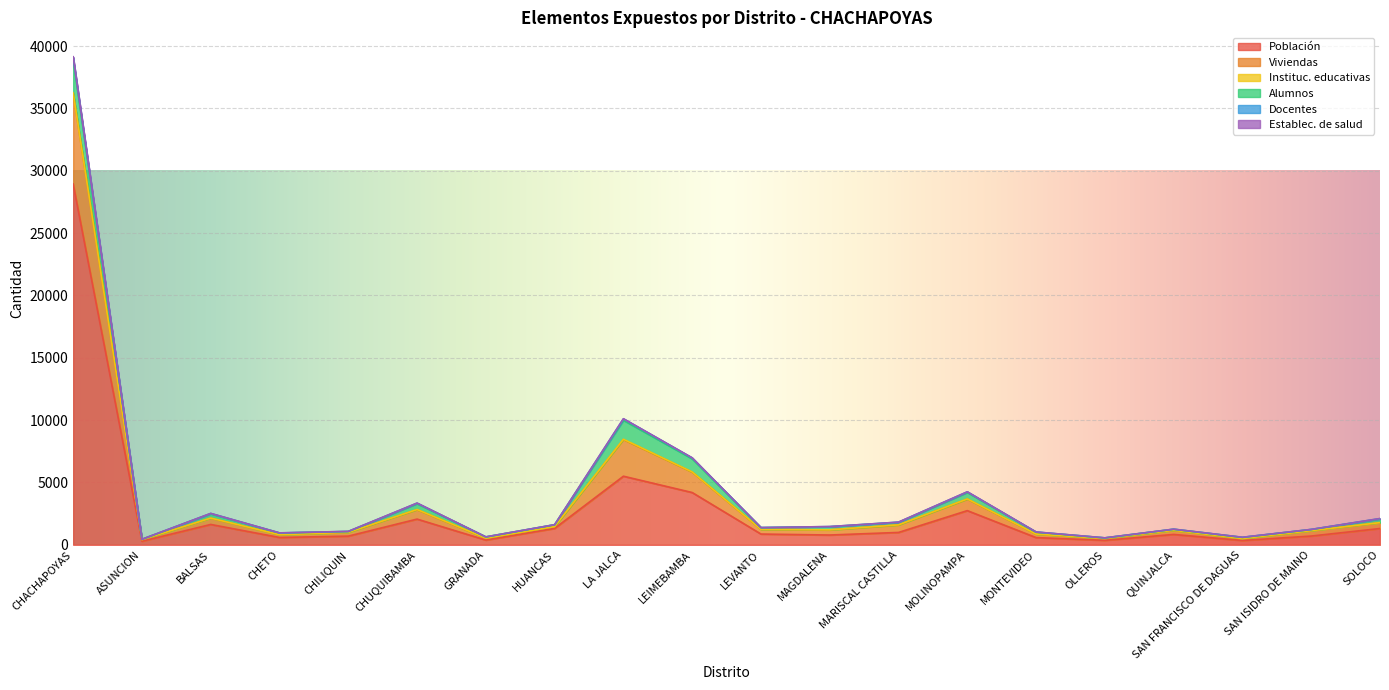

At which label does Población reach its peak?

CHACHAPOYAS